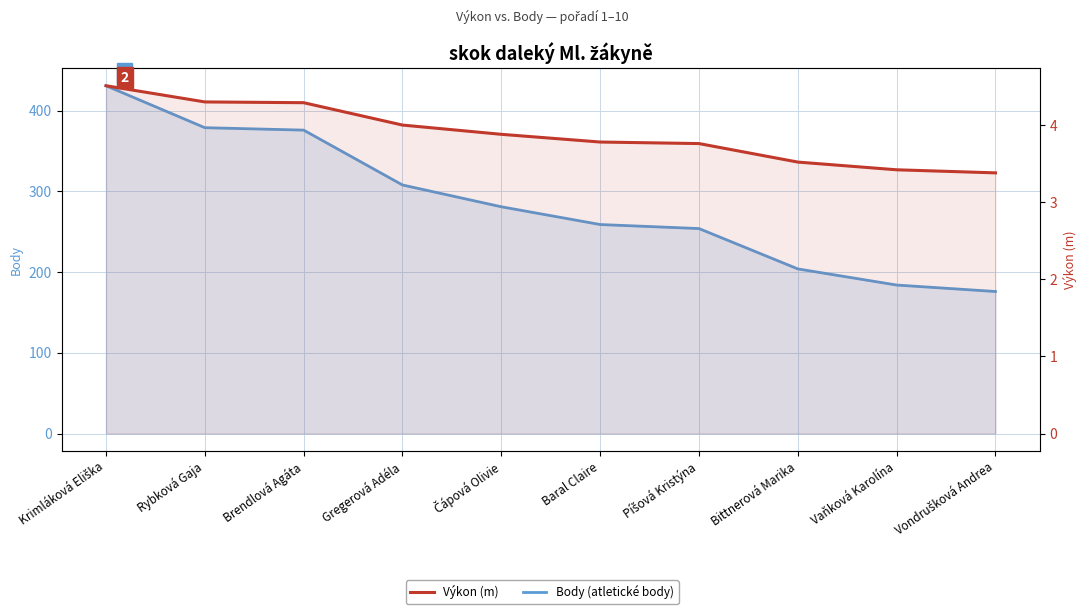

Reading left to right, transcribe all the data shown in this chart.

Body (atletické body): Krimláková Eliška=431.0	Rybková Gaja=379.0	Brendlová Agáta=376.0	Gregerová Adéla=308.0	Čápová Olivie=281.0	Baral Claire=259.0	Píšová Kristýna=254.0	Bittnerová Marika=204.0	Vaňková Karolína=184.0	Vondrušková Andrea=176.0
Výkon (m): Krimláková Eliška=4.5	Rybková Gaja=4.3	Brendlová Agáta=4.3	Gregerová Adéla=4.0	Čápová Olivie=3.9	Baral Claire=3.8	Píšová Kristýna=3.8	Bittnerová Marika=3.5	Vaňková Karolína=3.4	Vondrušková Andrea=3.4